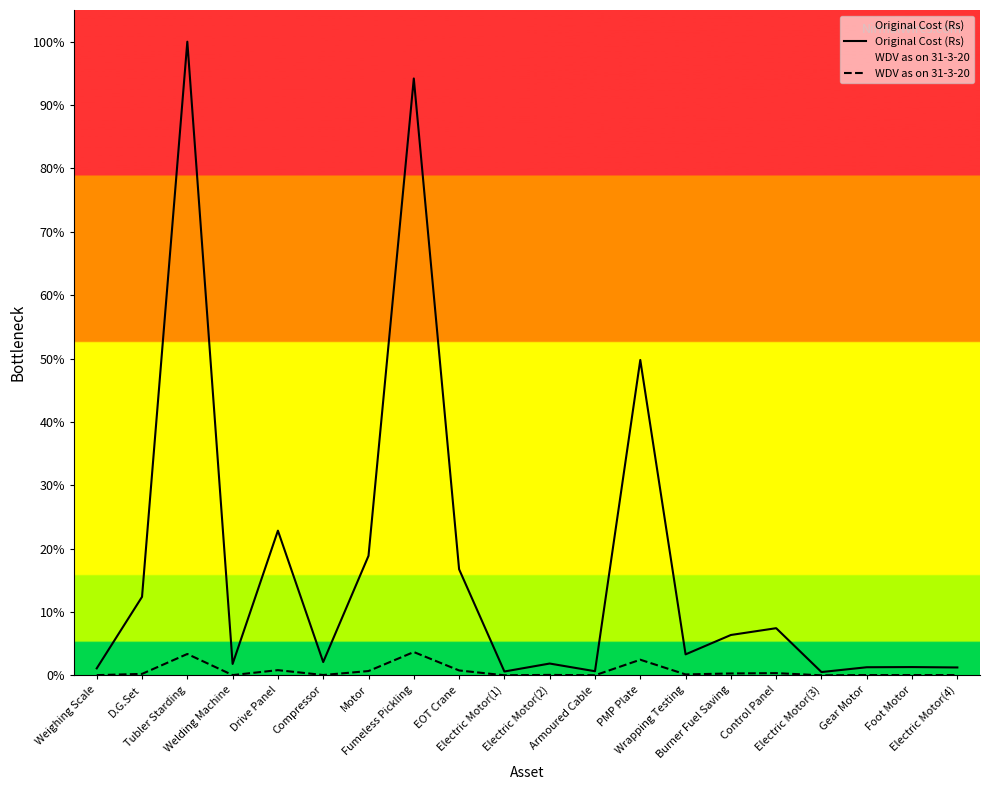

True or false: WDV as on 31-3-20 and Original Cost (Rs) intersect in this chart.

False